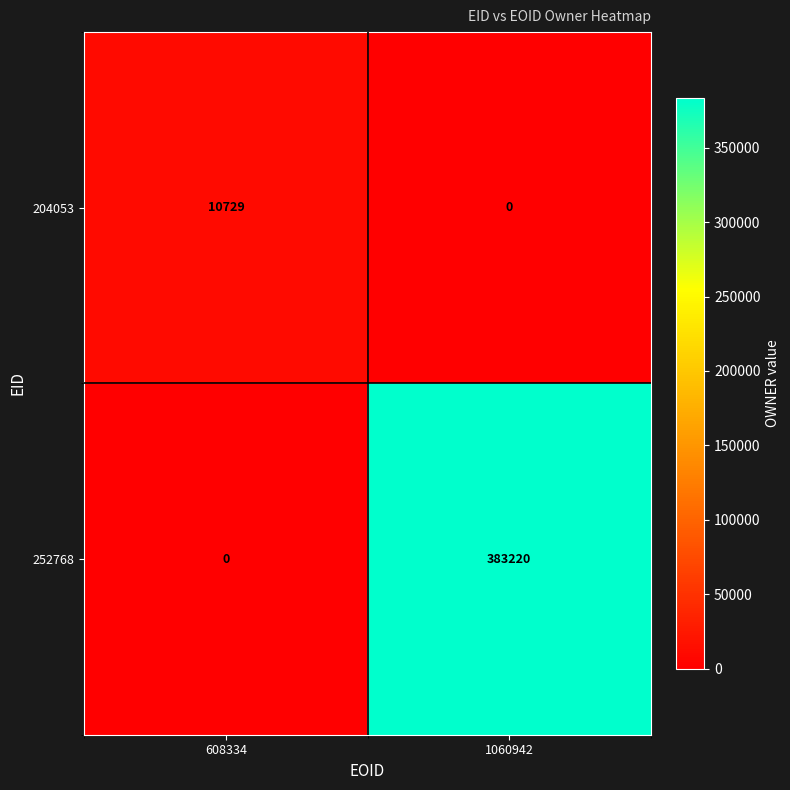

What is the difference between the highest and lowest values at 1060942?

383220